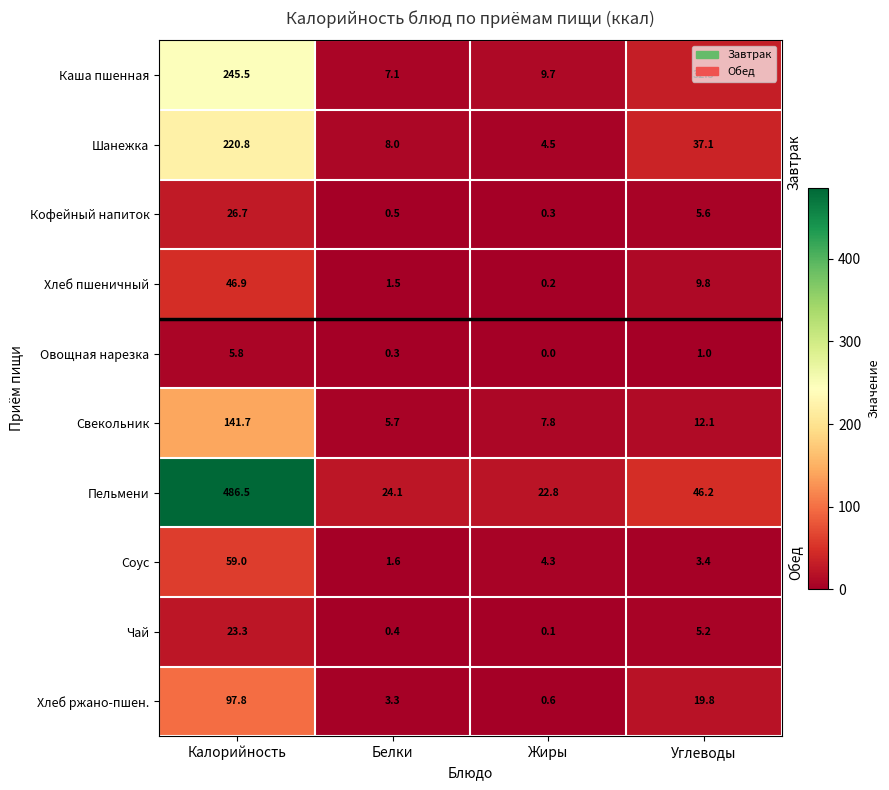

What is the difference between the highest and lowest values at Белки?

23.8